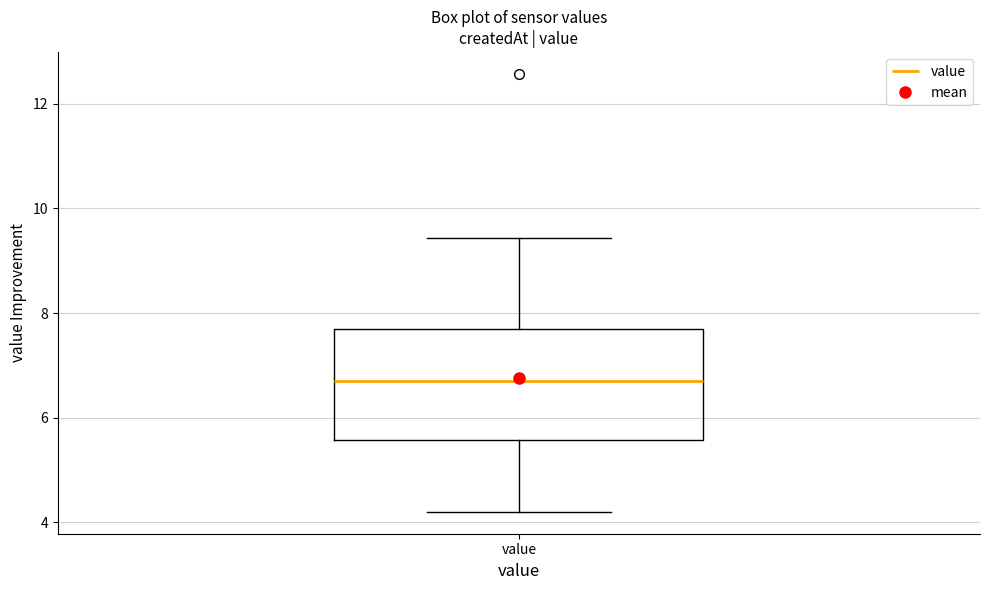

Transcribe this box plot: give where the median line is, the range the box spans, and where the two whiskers end, as read against the y-axis. The values are not printed on the chart, so give them approximately, as read against the axis.

median 6.8, box 5.6 to 7.8, whiskers 4.2 to 9.4